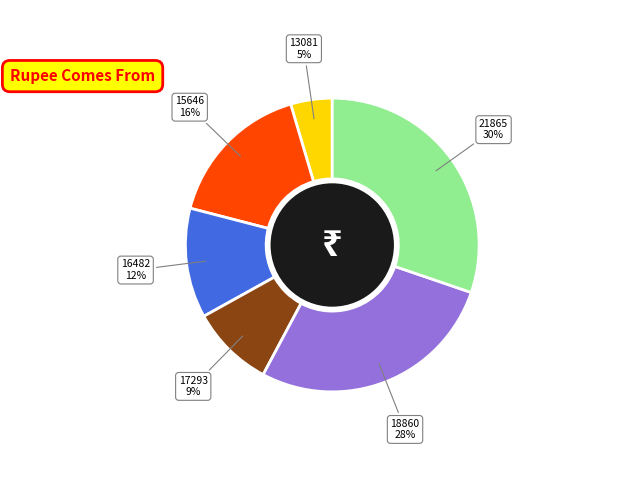

Is there any slice that represents more than half of the pie?

No